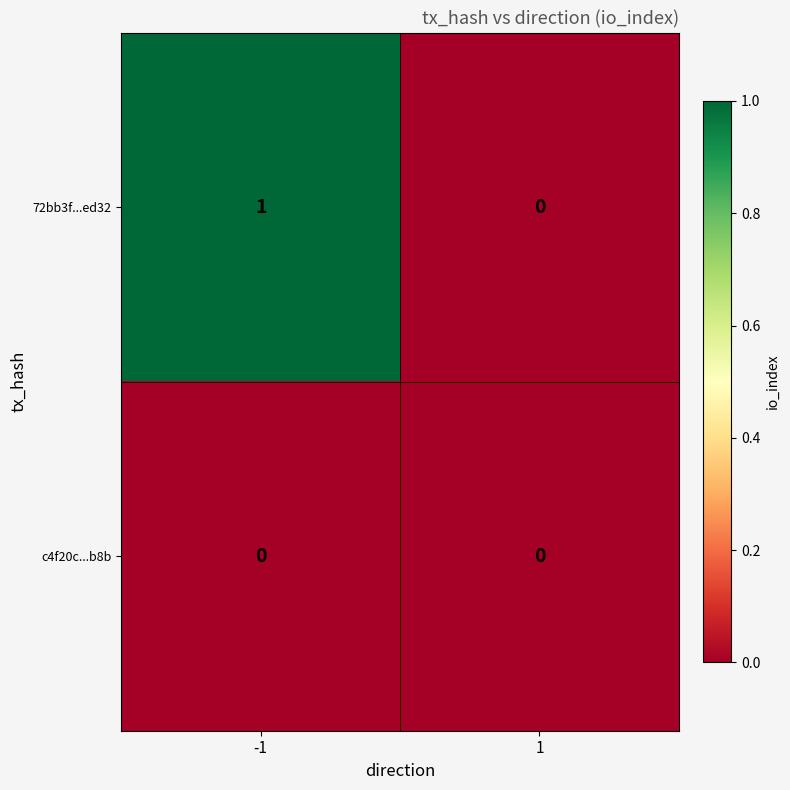

Which series has the largest total across all categories?

72bb3f...ed32